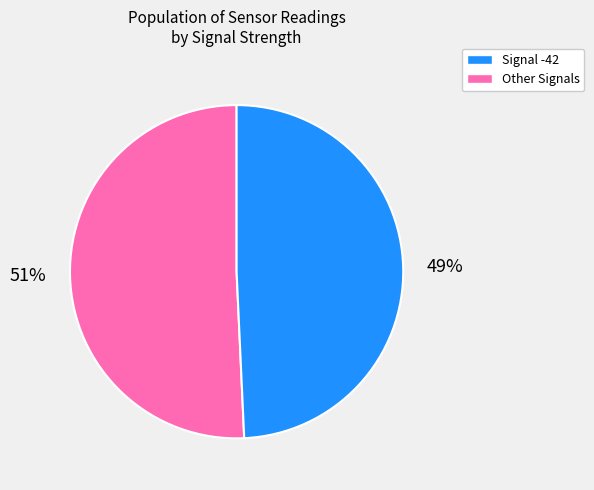

Does any single category account for the majority?

Yes